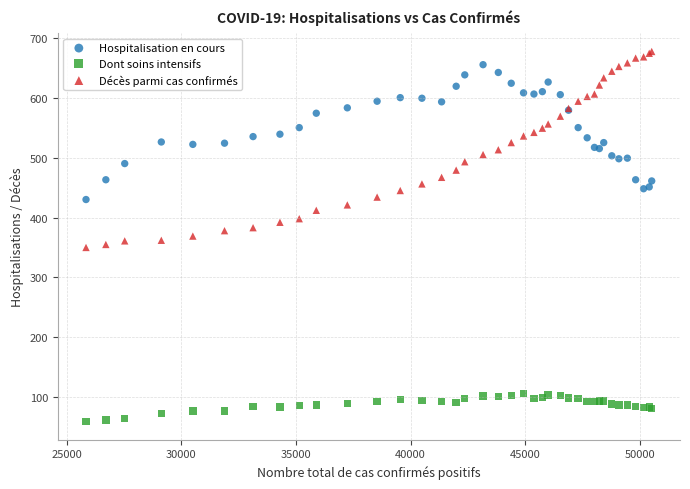

Which series contains the lowest Y value?

Dont soins intensifs